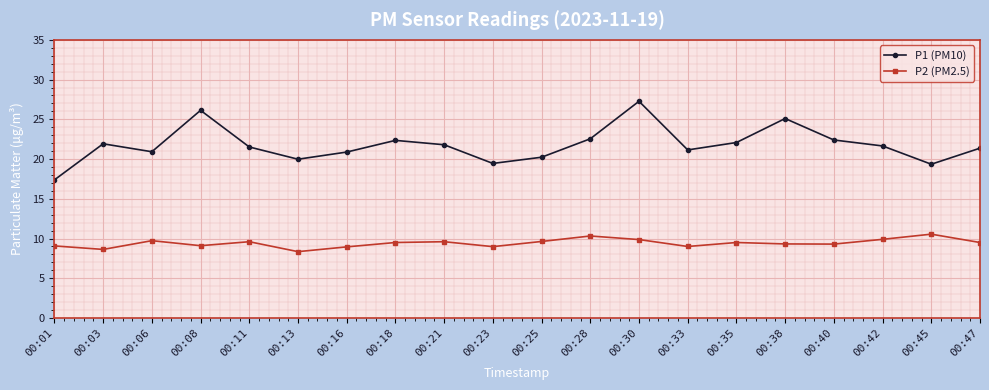

What is the greatest value displayed?

27.3